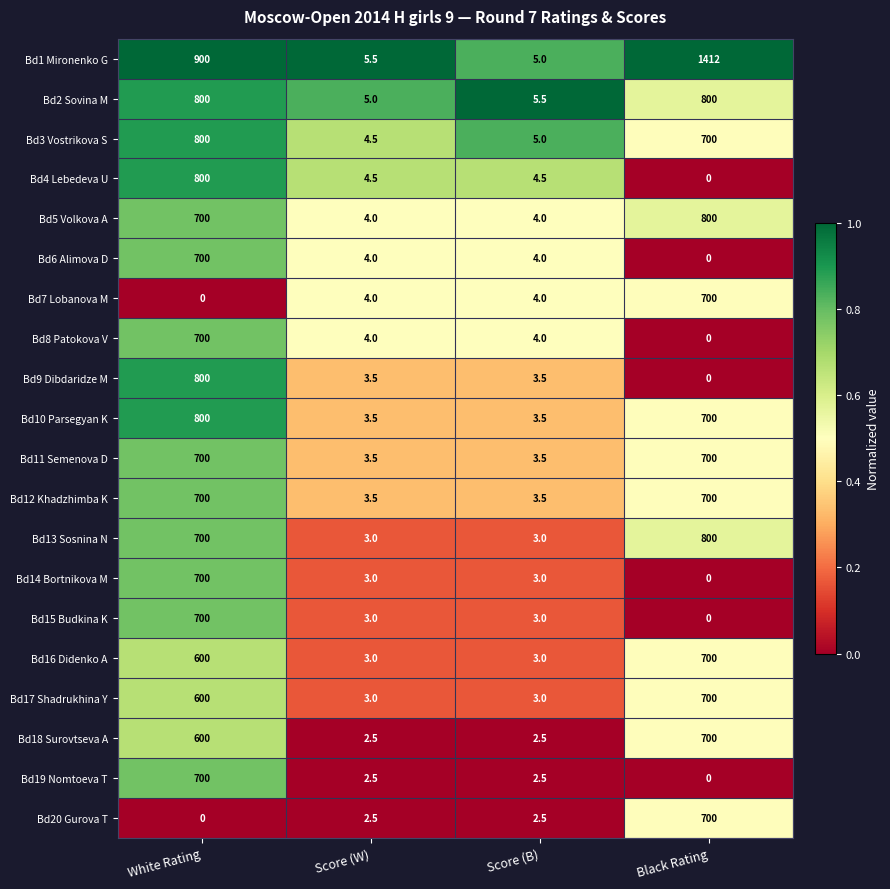

What is the maximum value for Bd19 Nomtoeva T?

700.0